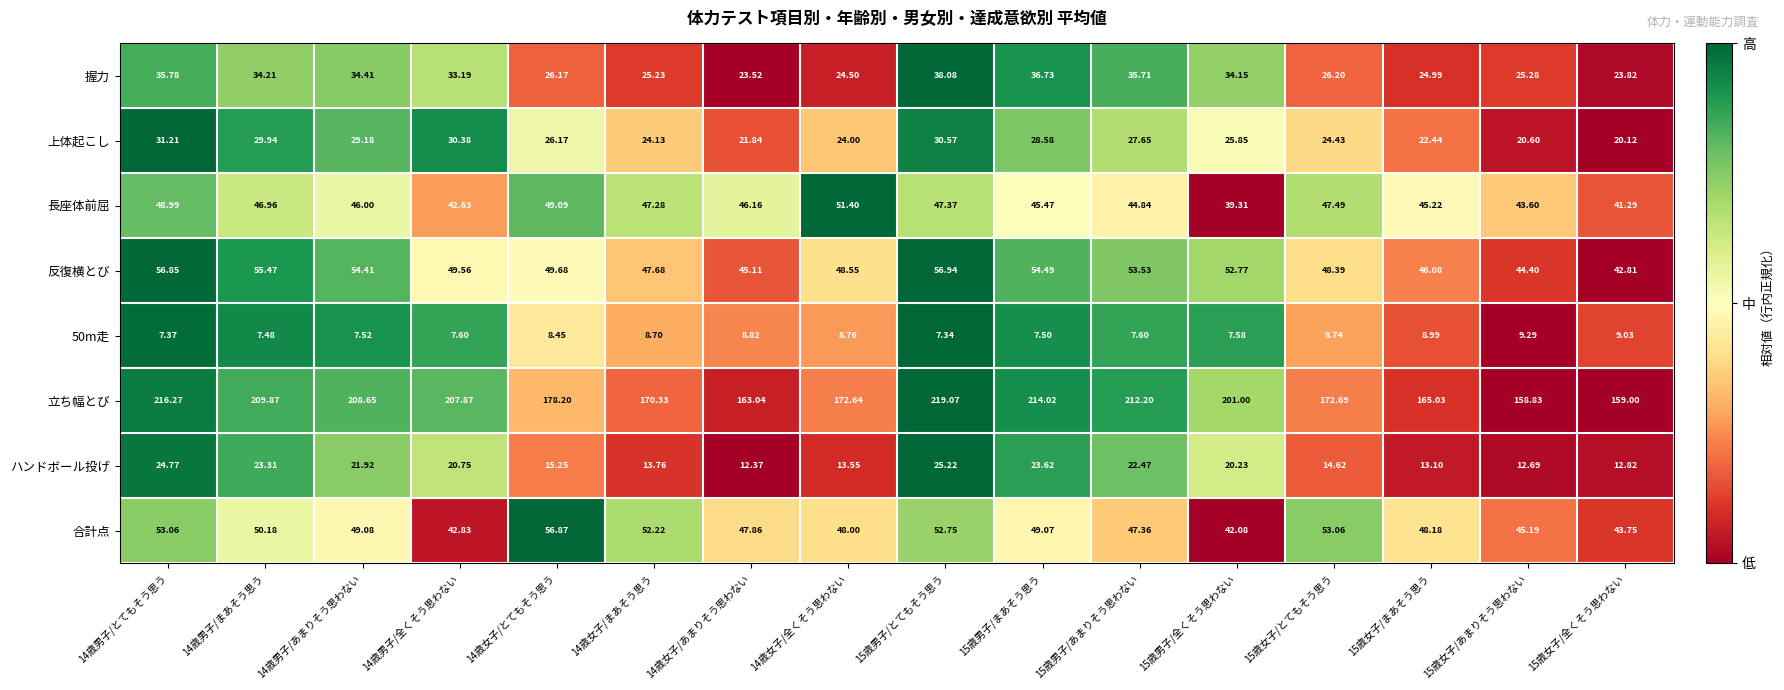

What is the total value across all series at 14歳女子/とてもそう思う?

409.9